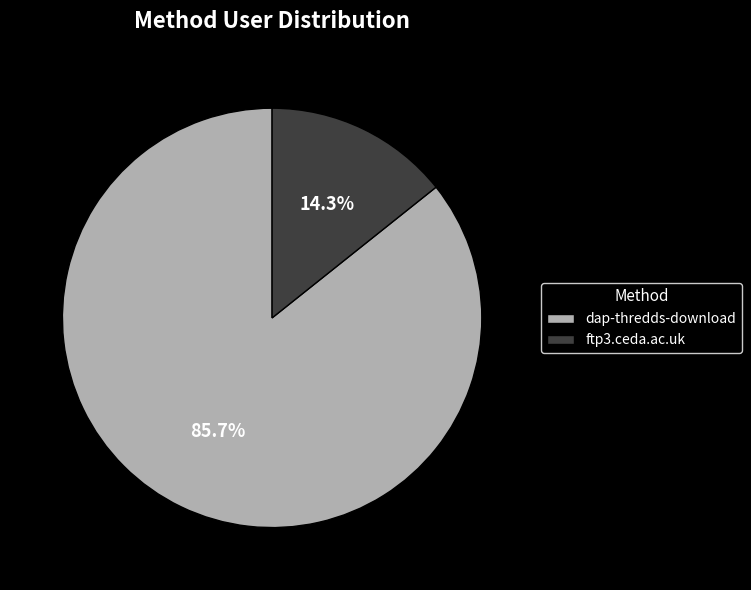

What is the largest slice in the pie chart?

dap-thredds-download